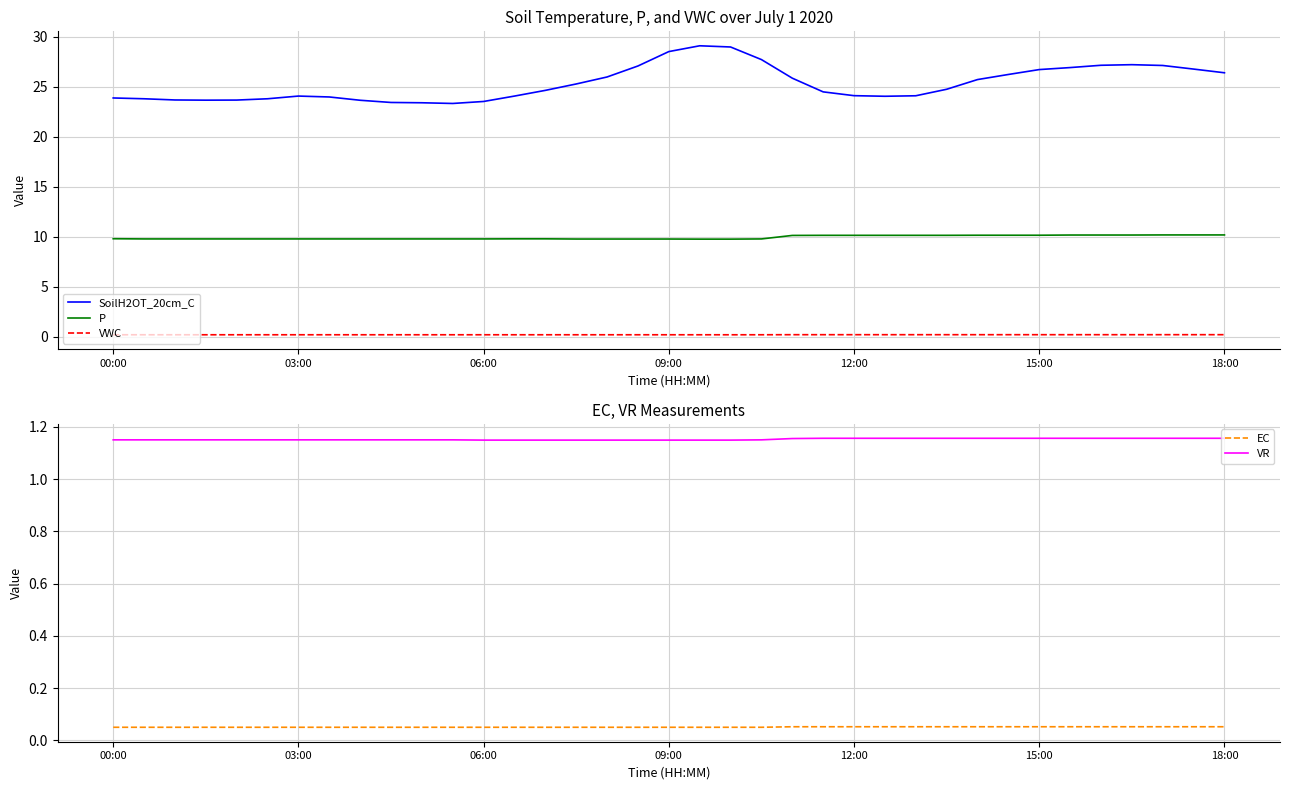

True or false: EC and P cross at least once.

False